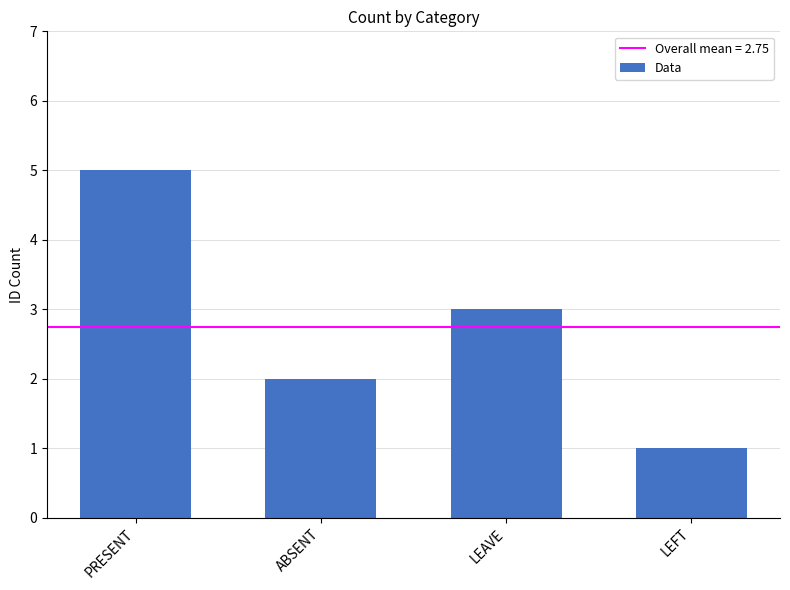

At which category does the chart reach its peak across all series?

PRESENT